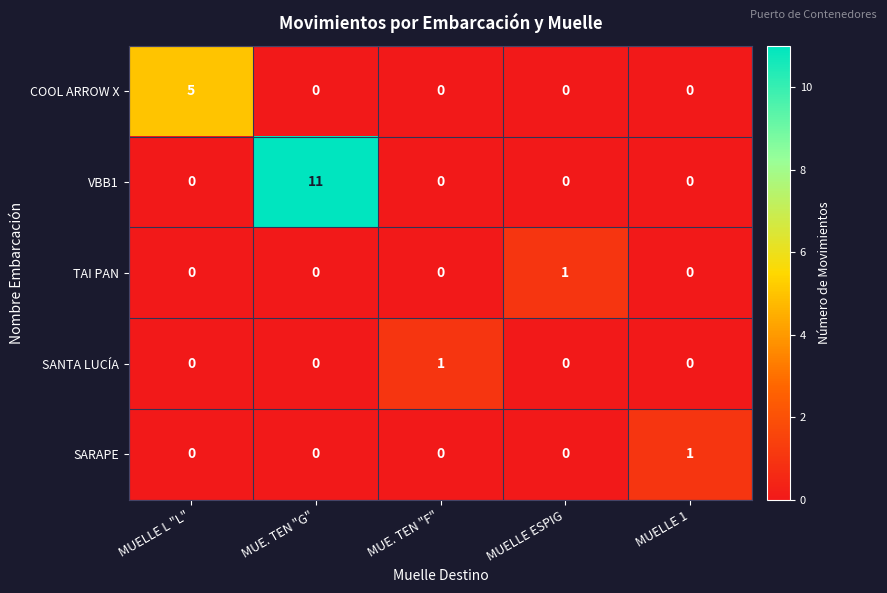

How many distinct data groups are displayed?

5